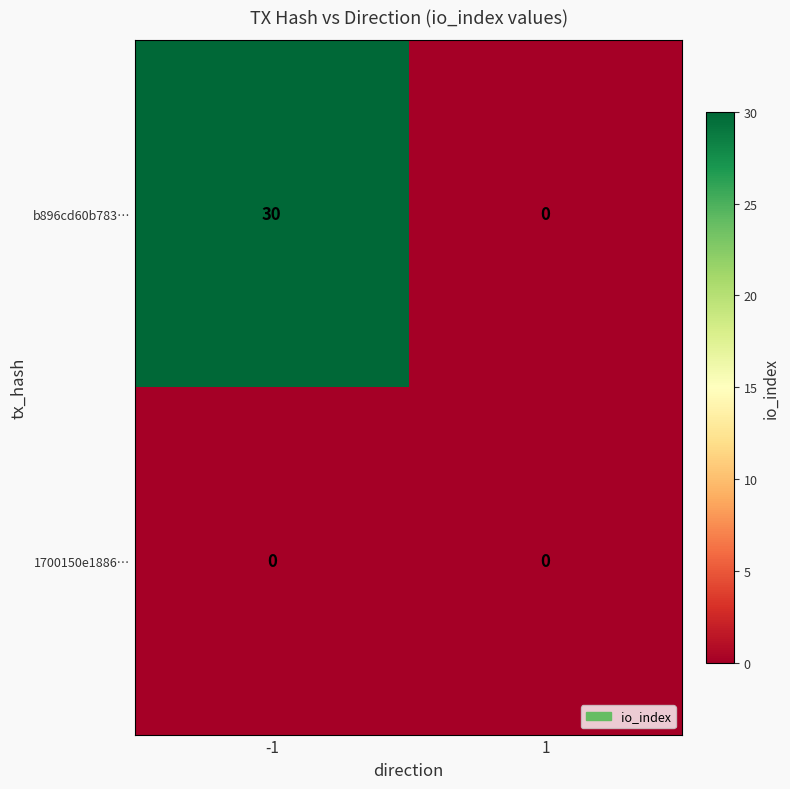

Which series changed the most between -1 and 1?

b896cd60b783…